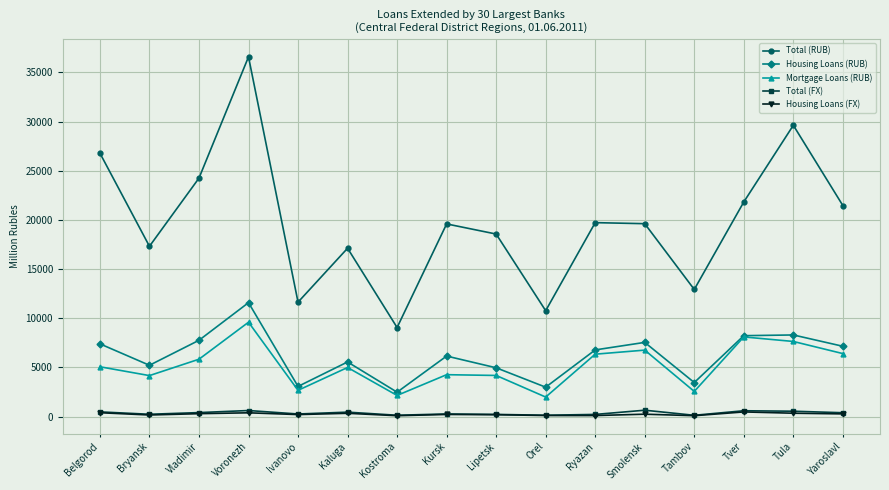

How many distinct data groups are displayed?

5